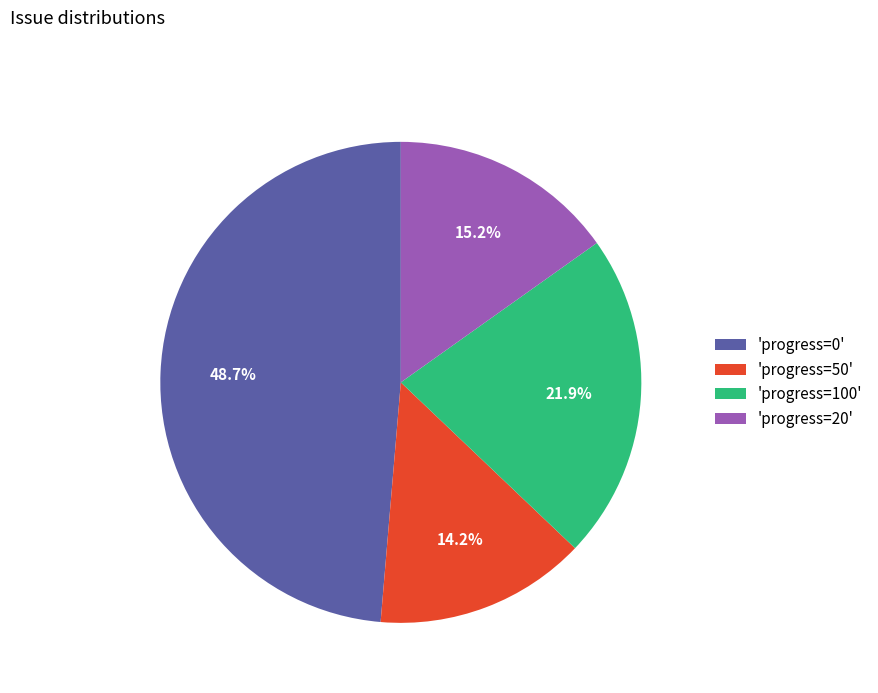

Which has a higher value, 'progress=0' or 'progress=20'?

'progress=0'